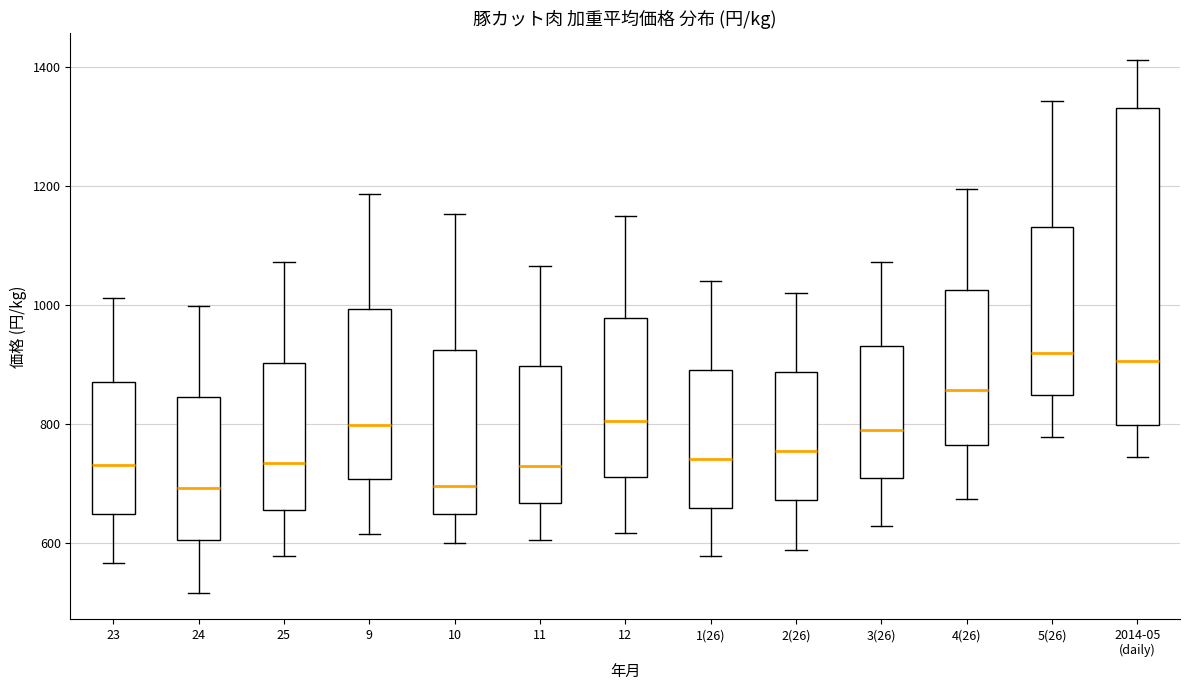

Reading left to right, transcribe this box plot: for each box, give where its median line is, the range the box spans, and where its two whiskers end, as read against the y-axis. The values are not printed on the chart, so give them approximately, as read against the axis.

23: median 740, box 640 to 880, whiskers 560 to 1020
24: median 700, box 600 to 840, whiskers 520 to 1000
25: median 740, box 660 to 900, whiskers 580 to 1080
9: median 800, box 700 to 1000, whiskers 620 to 1180
10: median 700, box 640 to 920, whiskers 600 to 1160
11: median 720, box 660 to 900, whiskers 600 to 1060
12: median 800, box 720 to 980, whiskers 620 to 1140
1(26): median 740, box 660 to 900, whiskers 580 to 1040
2(26): median 760, box 680 to 880, whiskers 580 to 1020
3(26): median 780, box 700 to 940, whiskers 620 to 1080
4(26): median 860, box 760 to 1020, whiskers 680 to 1200
5(26): median 920, box 840 to 1140, whiskers 780 to 1340
2014-05 (daily): median 900, box 800 to 1340, whiskers 740 to 1420